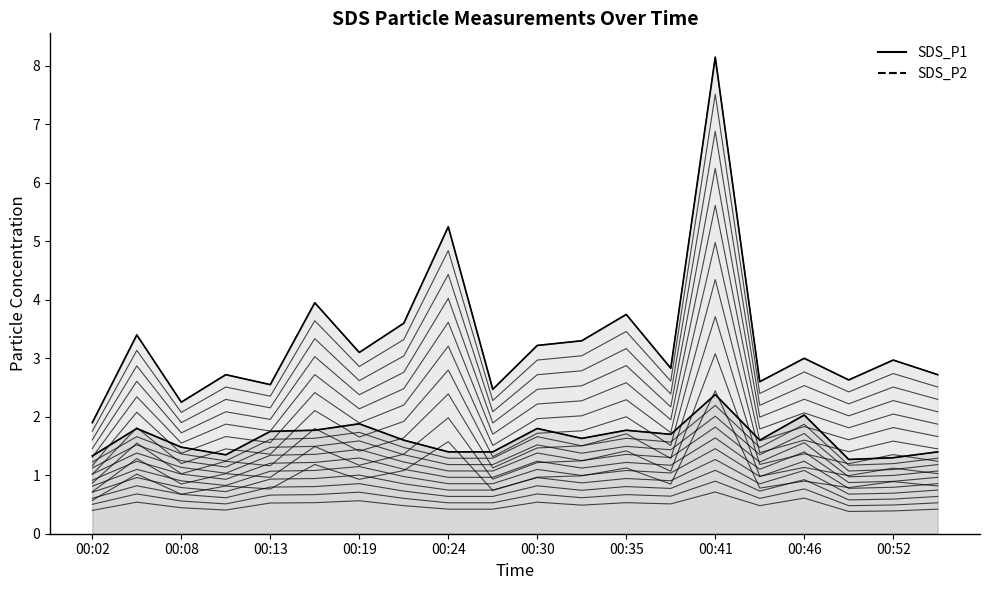

True or false: SDS_P1 and SDS_P2 cross at least once.

False